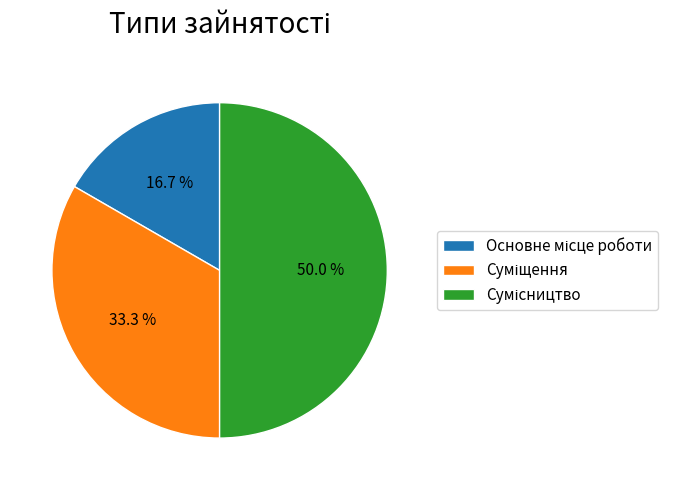

What percentage is the Основне місце роботи slice, to the nearest percent?

17%